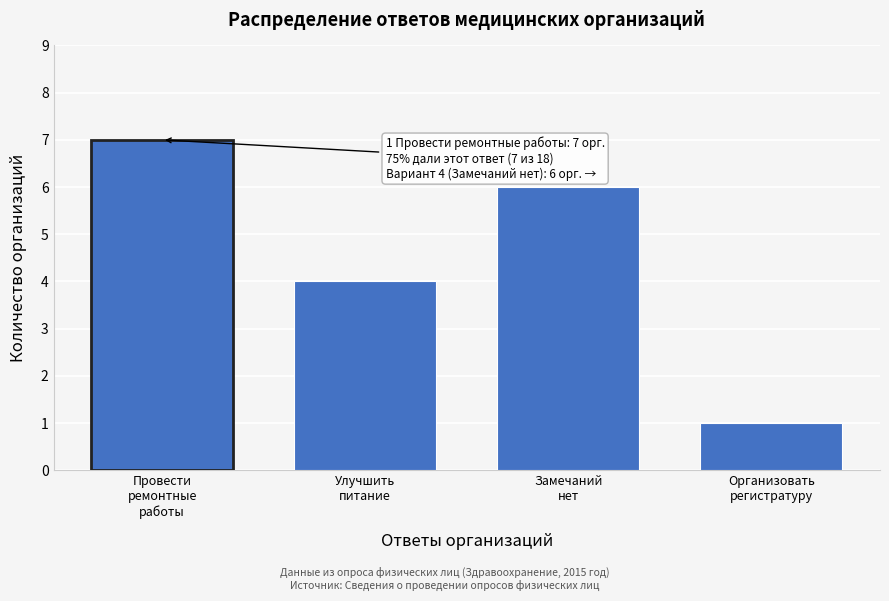

Reading left to right, extract all data points from this chart.

7	4	6	1